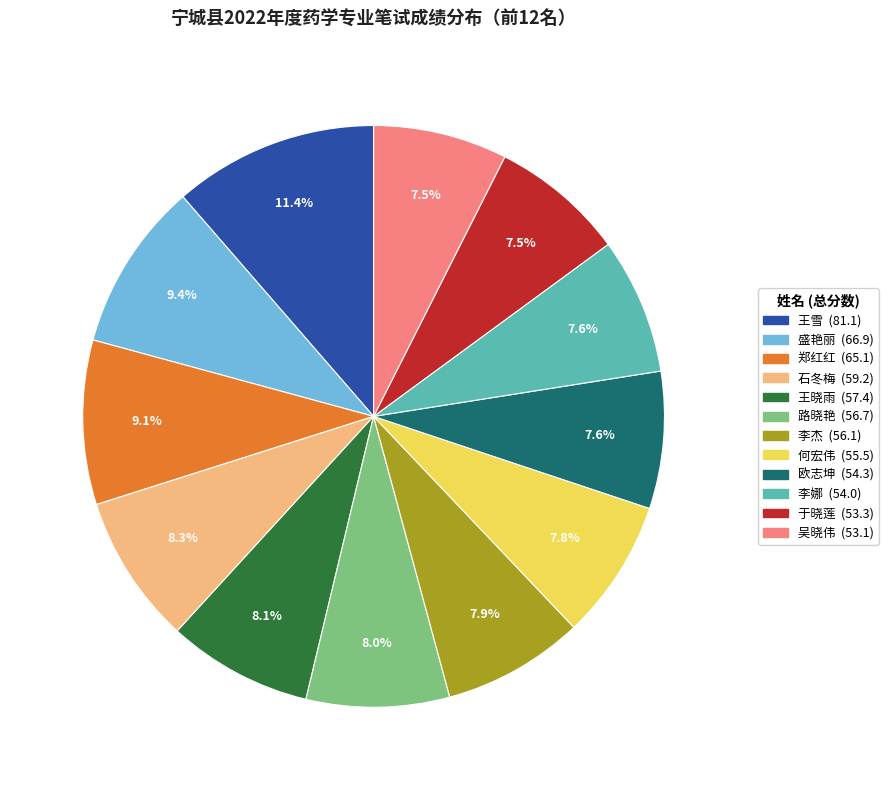

Is it true that 王雪 is 11% of the pie?

True